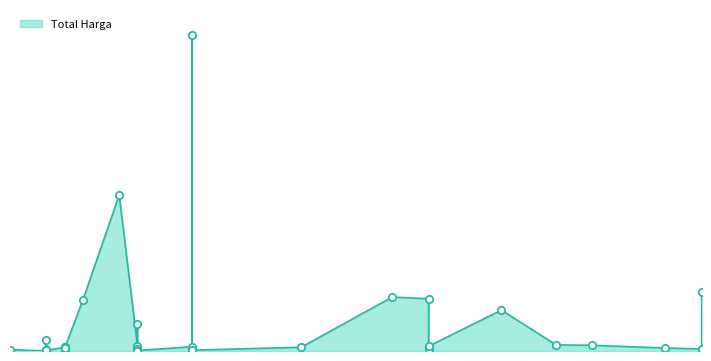

Approximately how many times larger is the value at 2021-12-01 compared to 2021-11-03?

0.6